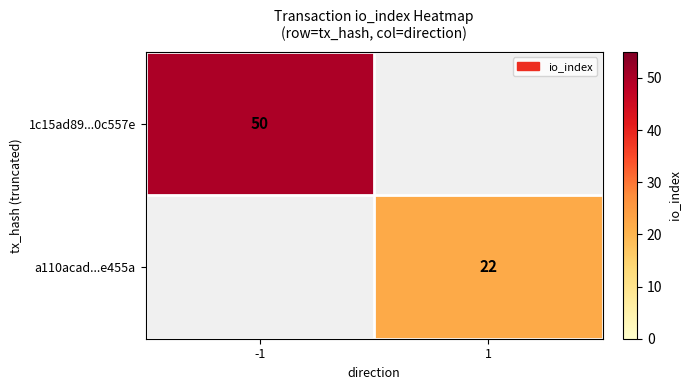

Is the value of a110acad...e455a at 1 greater than the value of 1c15ad89...0c557e at -1?

No